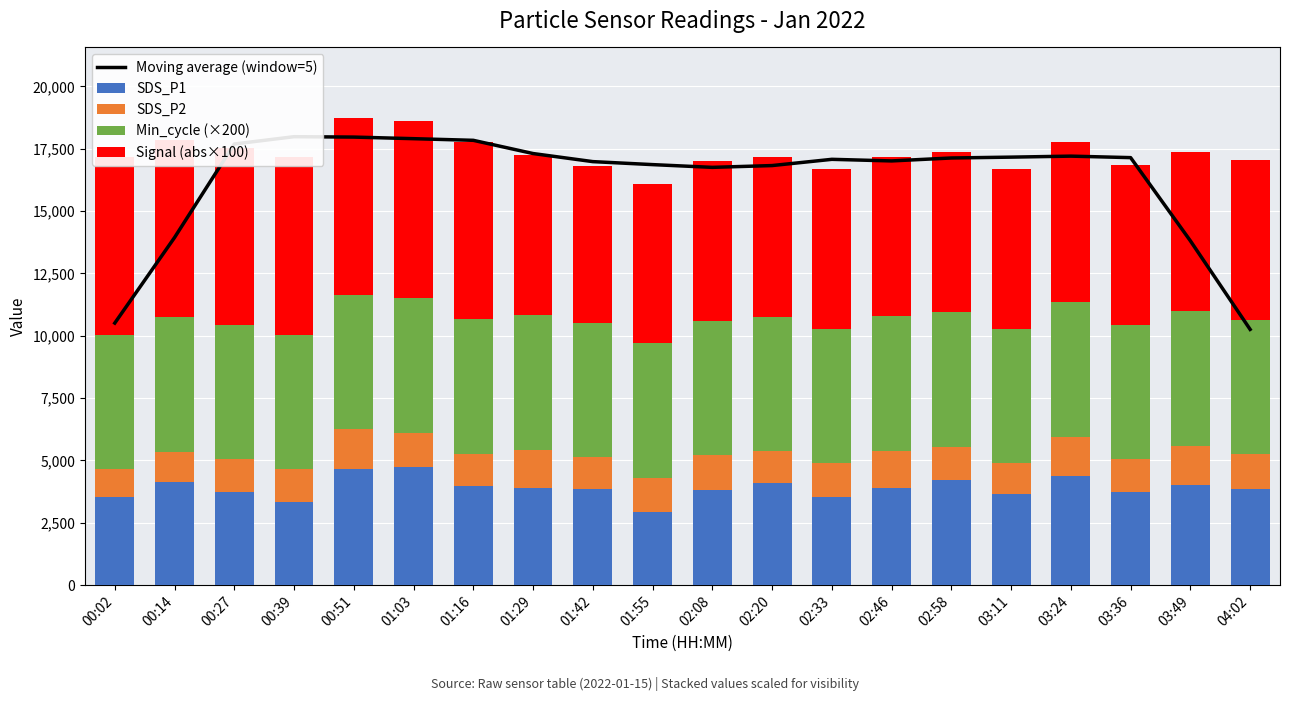

Which series has the widest spread of values?

Moving average (window=5)